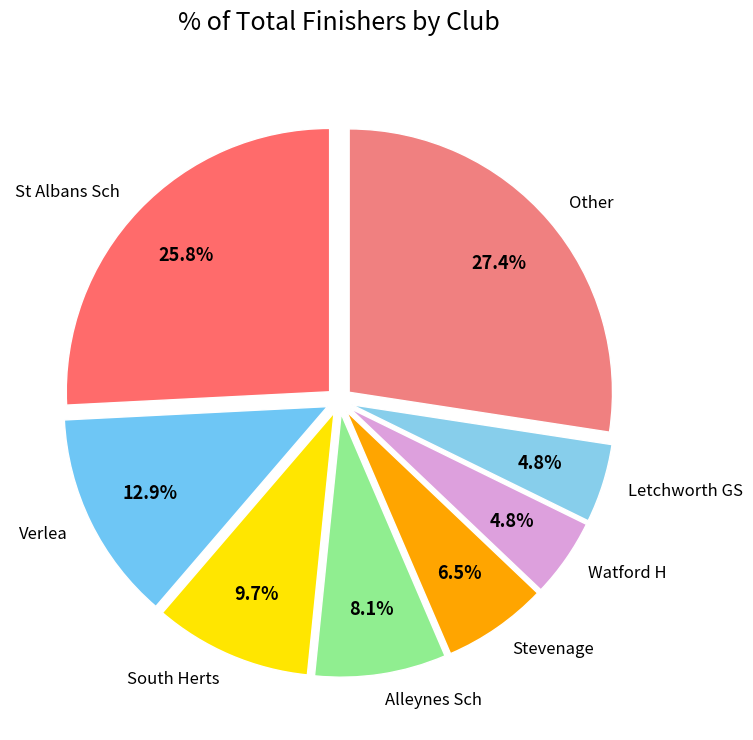

How many segments does this pie chart have?

8